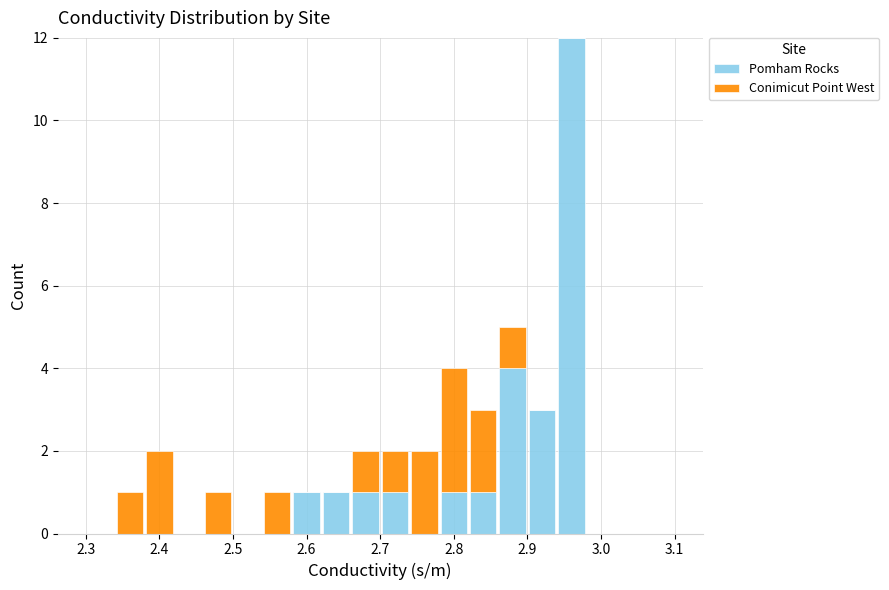

Which range on the x-axis has the tallest stacked bar (by total height)?

2.94 to 2.98